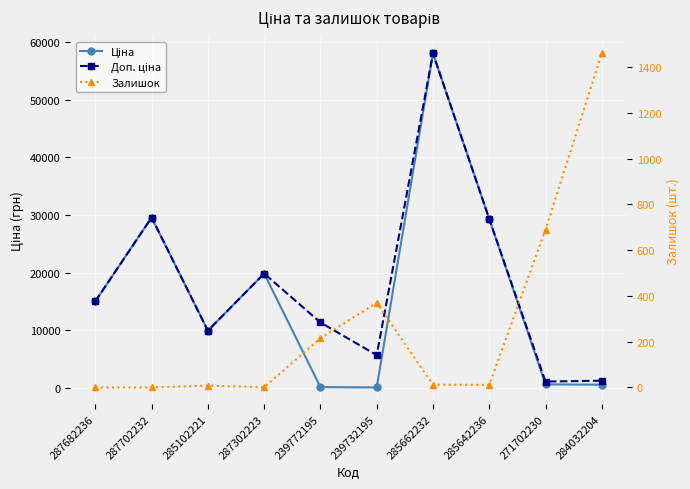

Which category has the lowest value across all series?

287682236